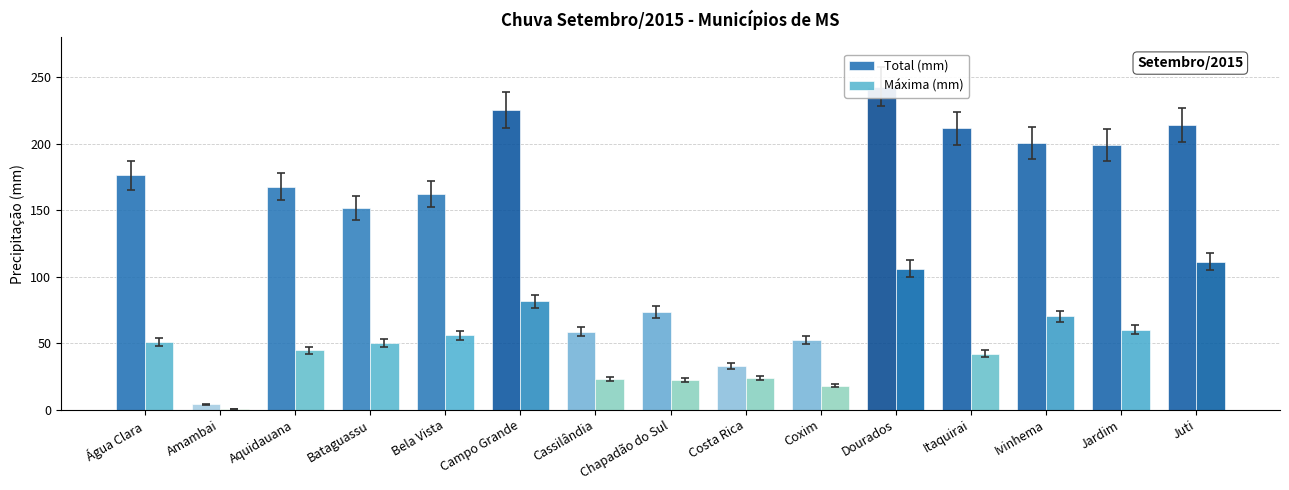

What is the difference between the Total (mm) values at Aquidauana and Amambai?

163.8